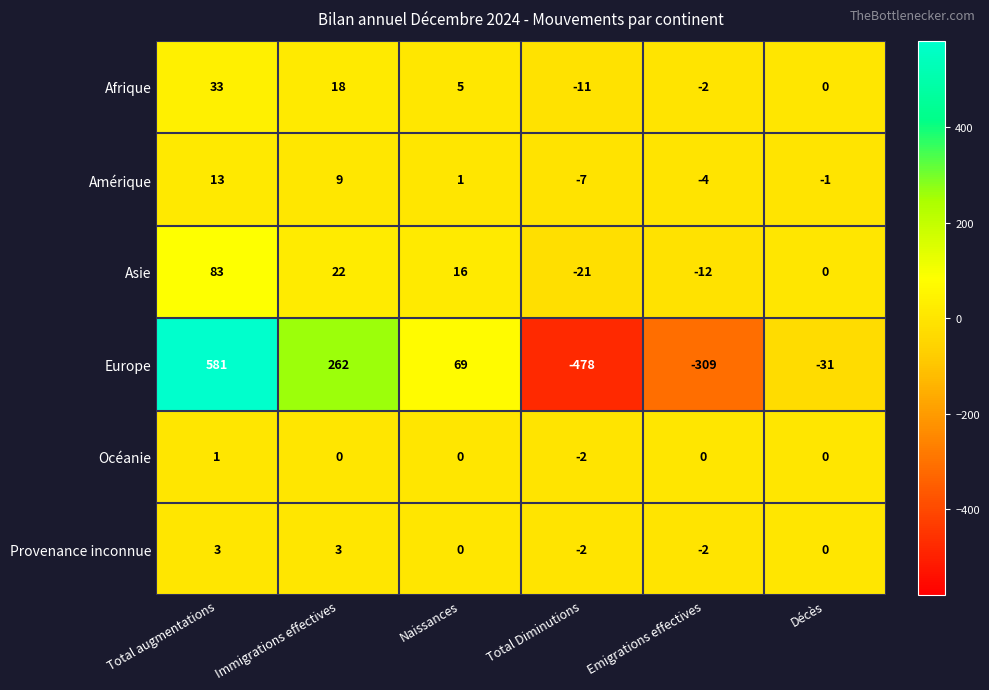

At which label is Europe closest to 51?

Naissances